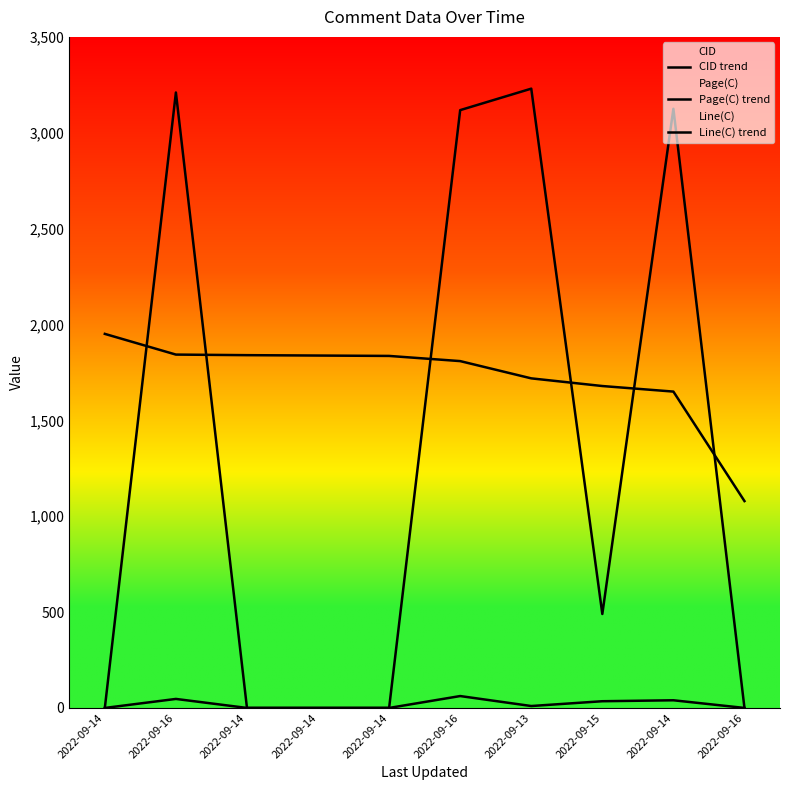

At which category does the chart reach its minimum across all series?

2022-09-14